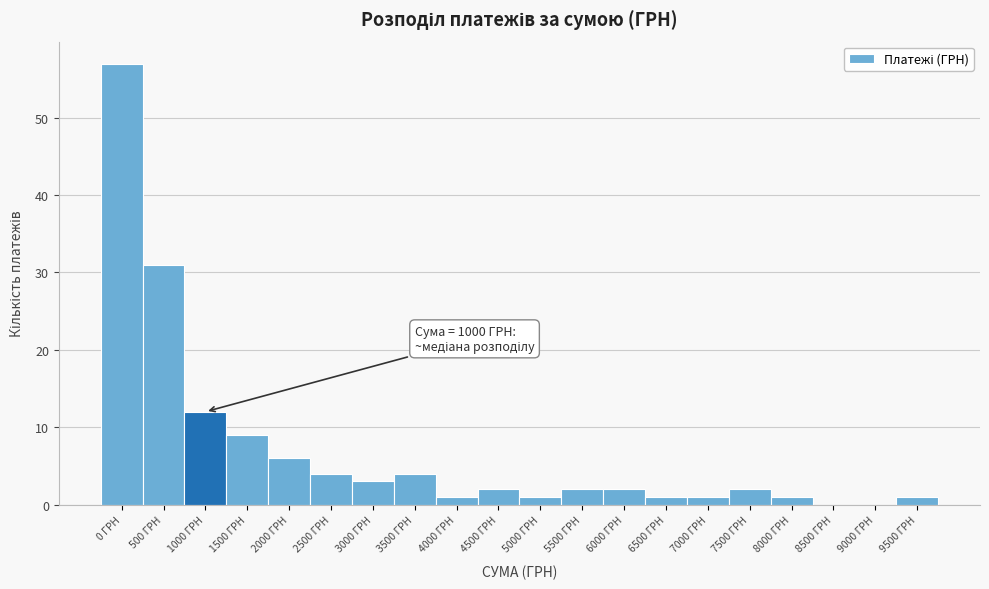

Reading left to right, extract all data points from this chart.

0 ГРН=57	500 ГРН=31	1000 ГРН=12	1500 ГРН=9	2000 ГРН=6	2500 ГРН=4	3000 ГРН=3	3500 ГРН=4	4000 ГРН=1	4500 ГРН=2	5000 ГРН=1	5500 ГРН=2	6000 ГРН=2	6500 ГРН=1	7000 ГРН=1	7500 ГРН=2	8000 ГРН=1	8500 ГРН=0	9000 ГРН=0	9500 ГРН=1